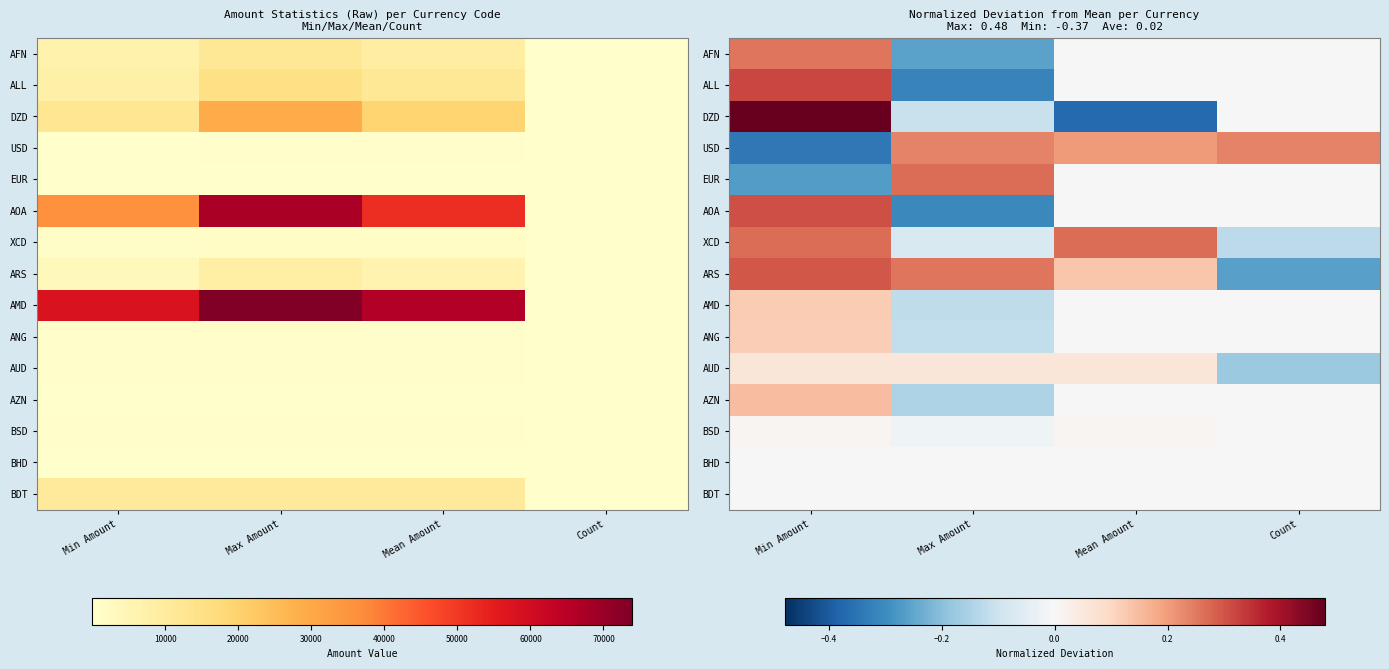

Rank the series by their maximum value, from lowest to highest.

BHD, BDT, BSD, AUD, ANG, AMD, AZN, USD, AFN, XCD, EUR, ARS, AOA, ALL, DZD